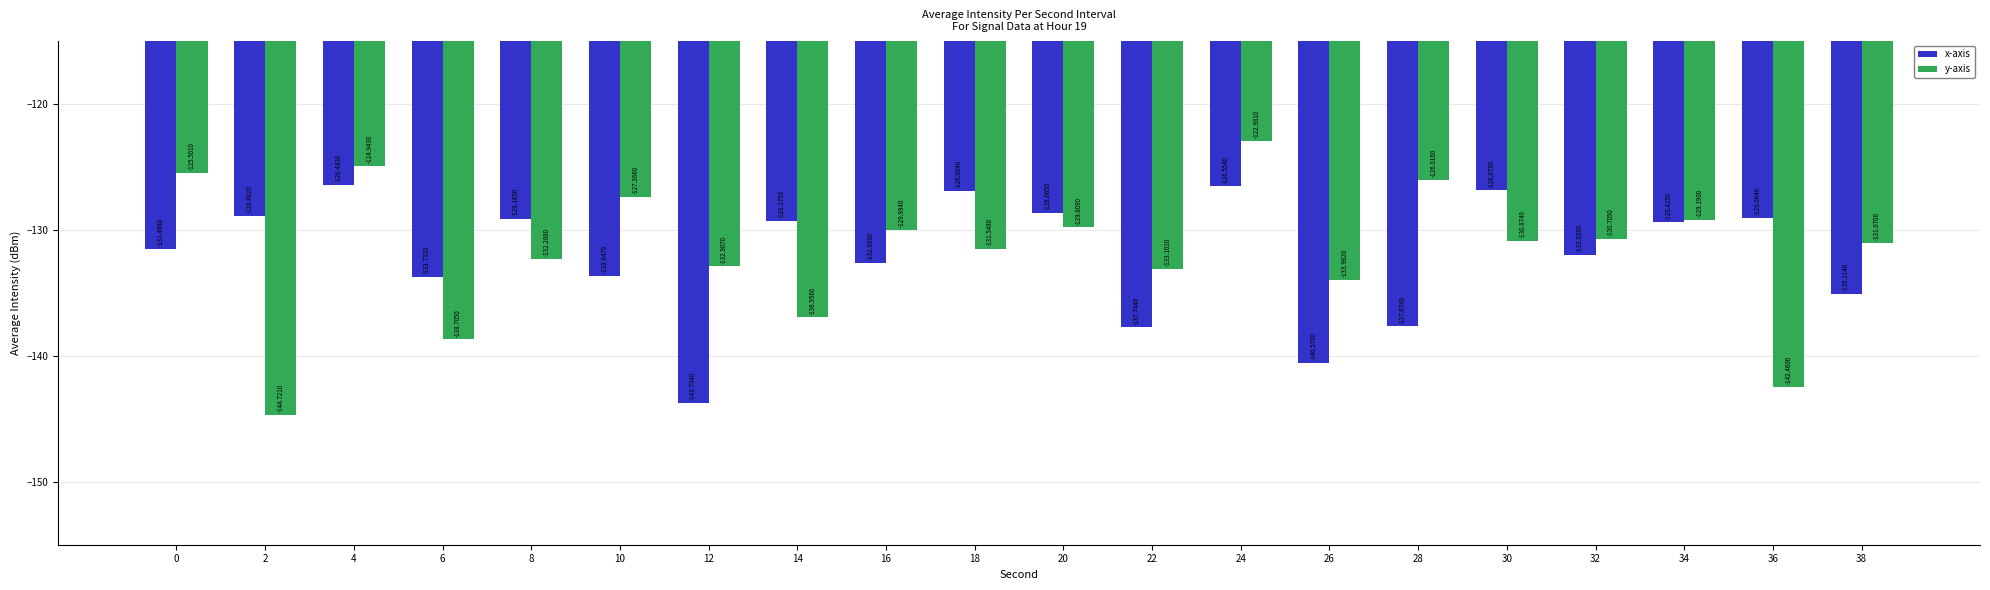

Is it true that x-axis equals -196.2 at 14?

False